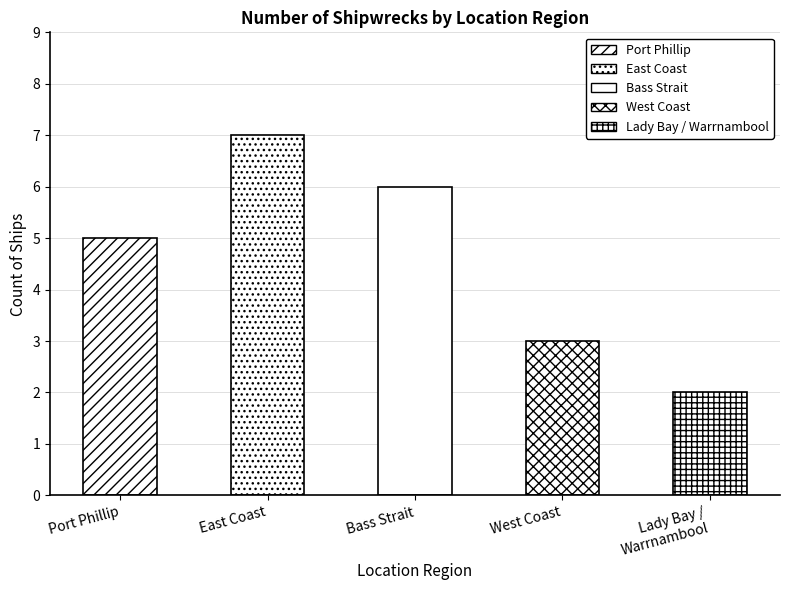

Are the bars grouped side by side (vs. stacked)?

No